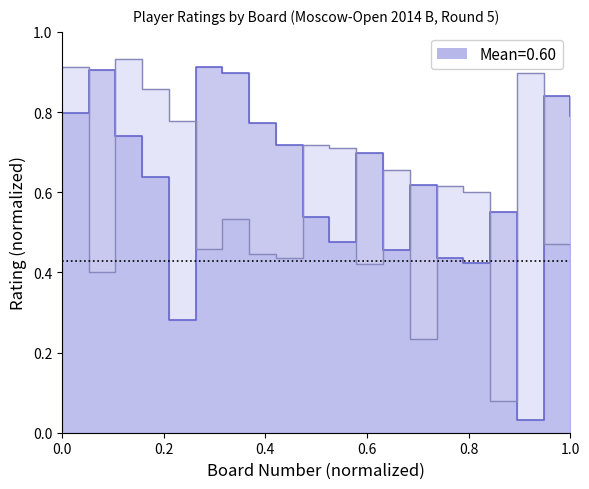

Reading left to right, what are all the values shown in this chart?

Rating (White): 0.8	0.9	0.7	0.6	0.3	0.9	0.9	0.8	0.7	0.5	0.5	0.7	0.5	0.6	0.4	0.4	0.6	0.0	0.8	0.8
Rating (Black): 0.9	0.4	0.9	0.9	0.8	0.5	0.5	0.4	0.4	0.7	0.7	0.4	0.7	0.2	0.6	0.6	0.1	0.9	0.5	0.5